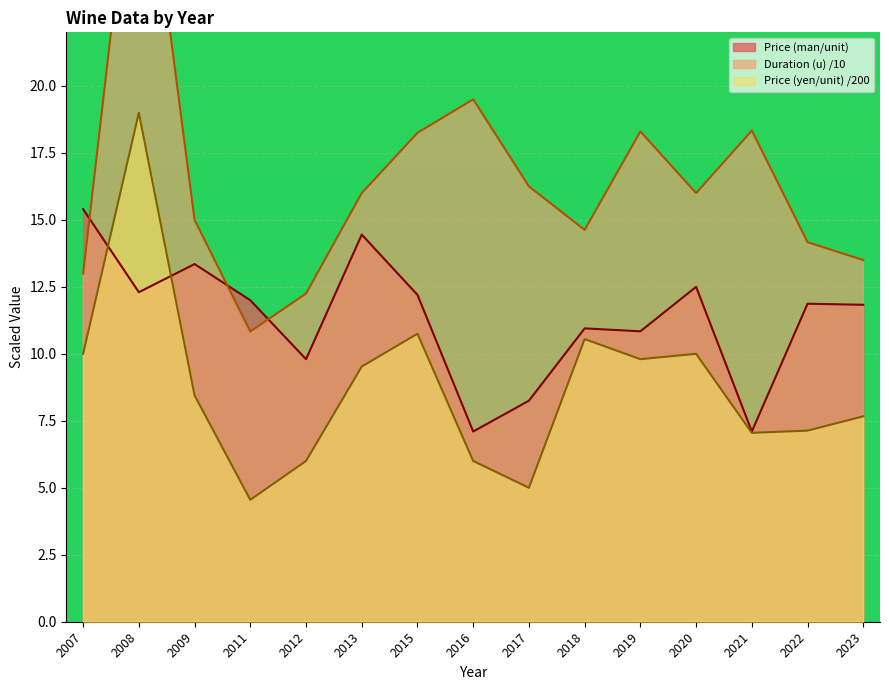

Rank the series by their average value, from highest to lowest.

Duration (u), Price (man/unit), Price (yen/unit)